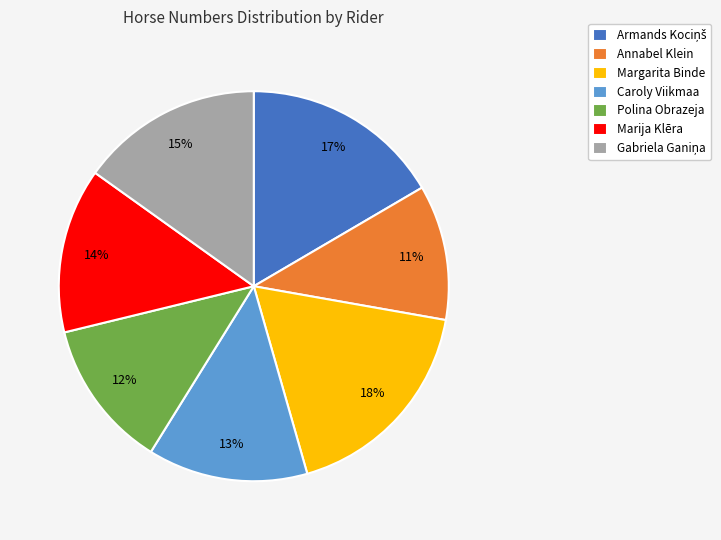

To the nearest percent, what portion does Margarita Binde represent?

18%